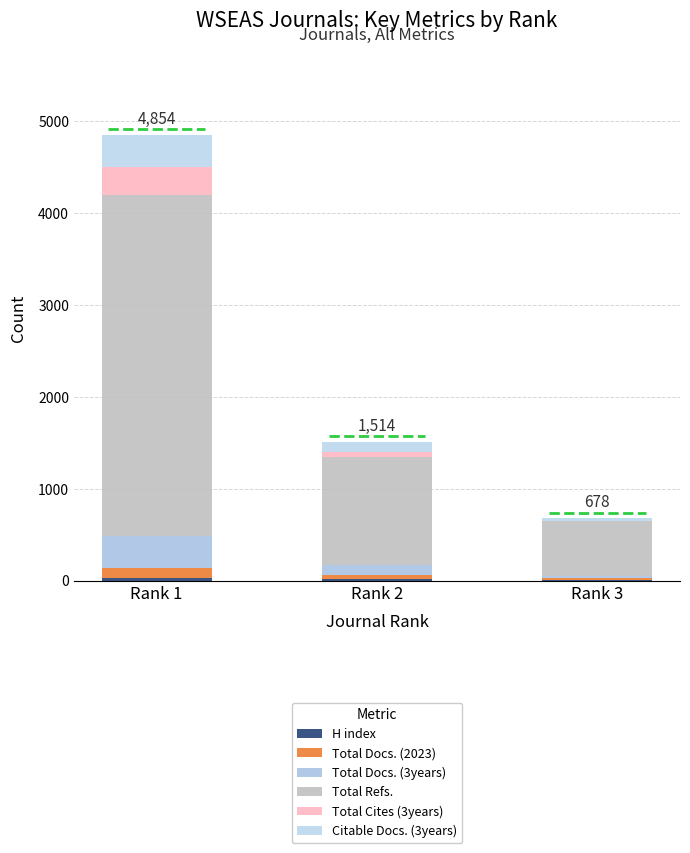

The value of Total Docs. (2023) at Rank 2 is 23. True or false?

False